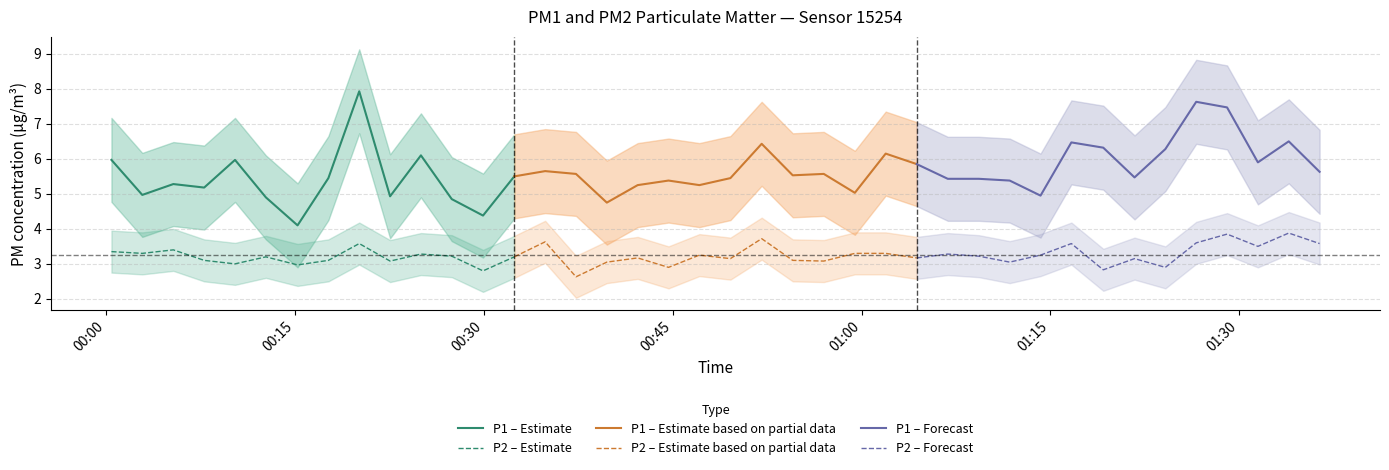

What is the maximum value for P2 – Estimate?

3.6